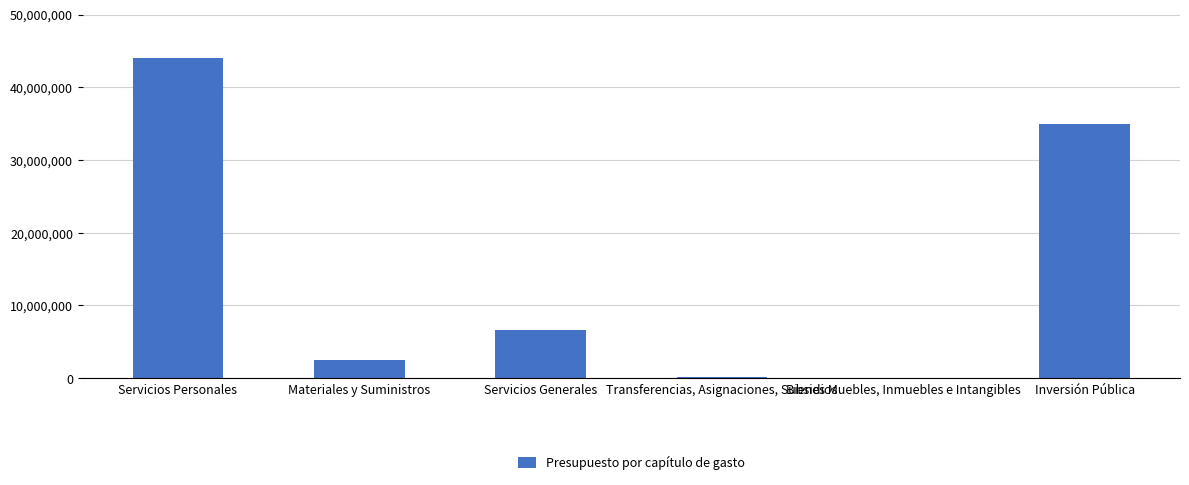

True or false: the data shows 100000 at Transferencias, Asignaciones, Subsidios.

True